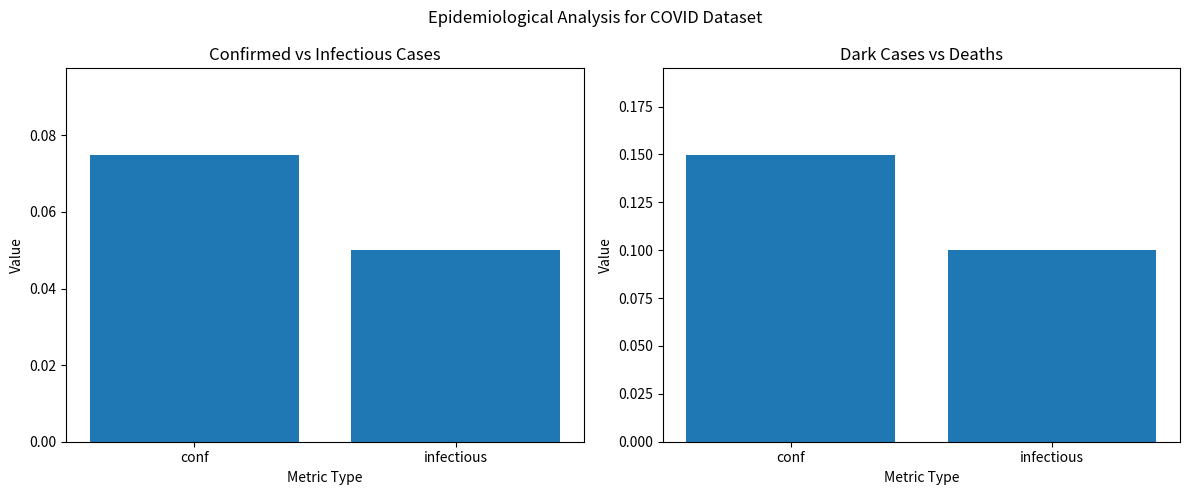

True or false: conf vs infectious (scaled) has a value of 0.1 at conf.

True